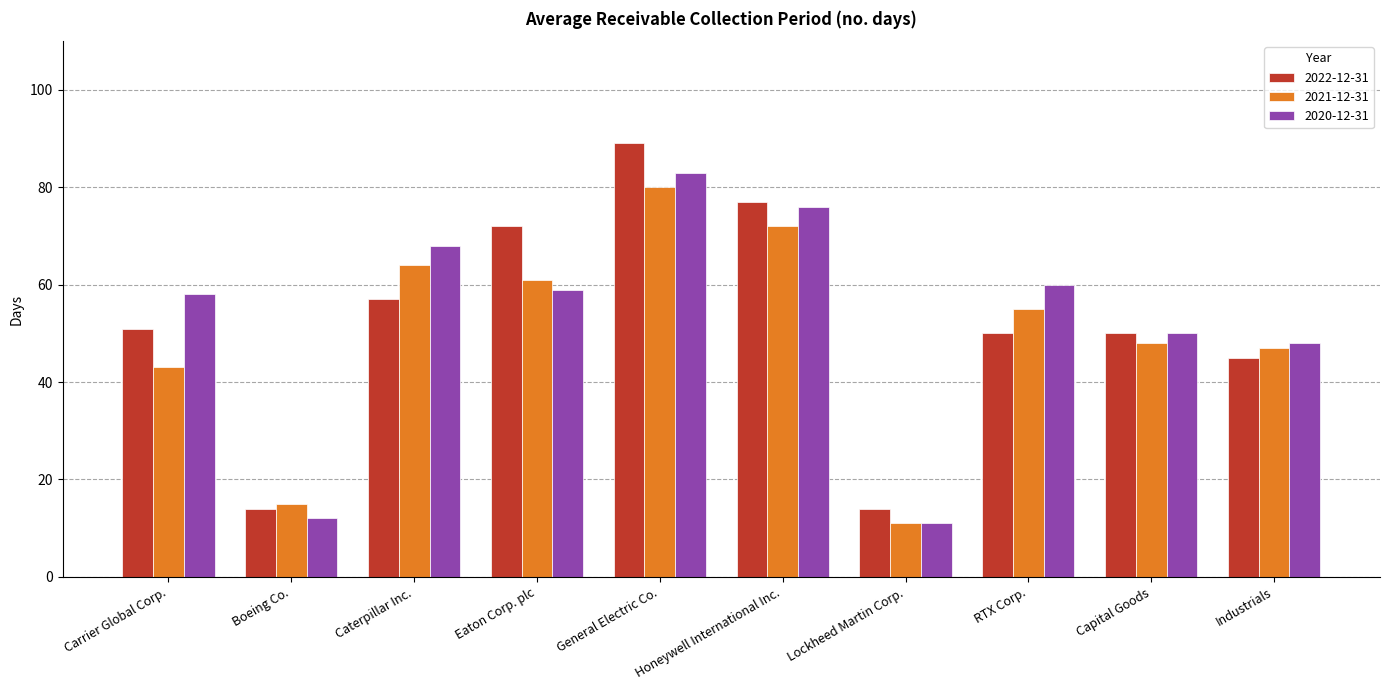

Count the number of categories in the chart.

10